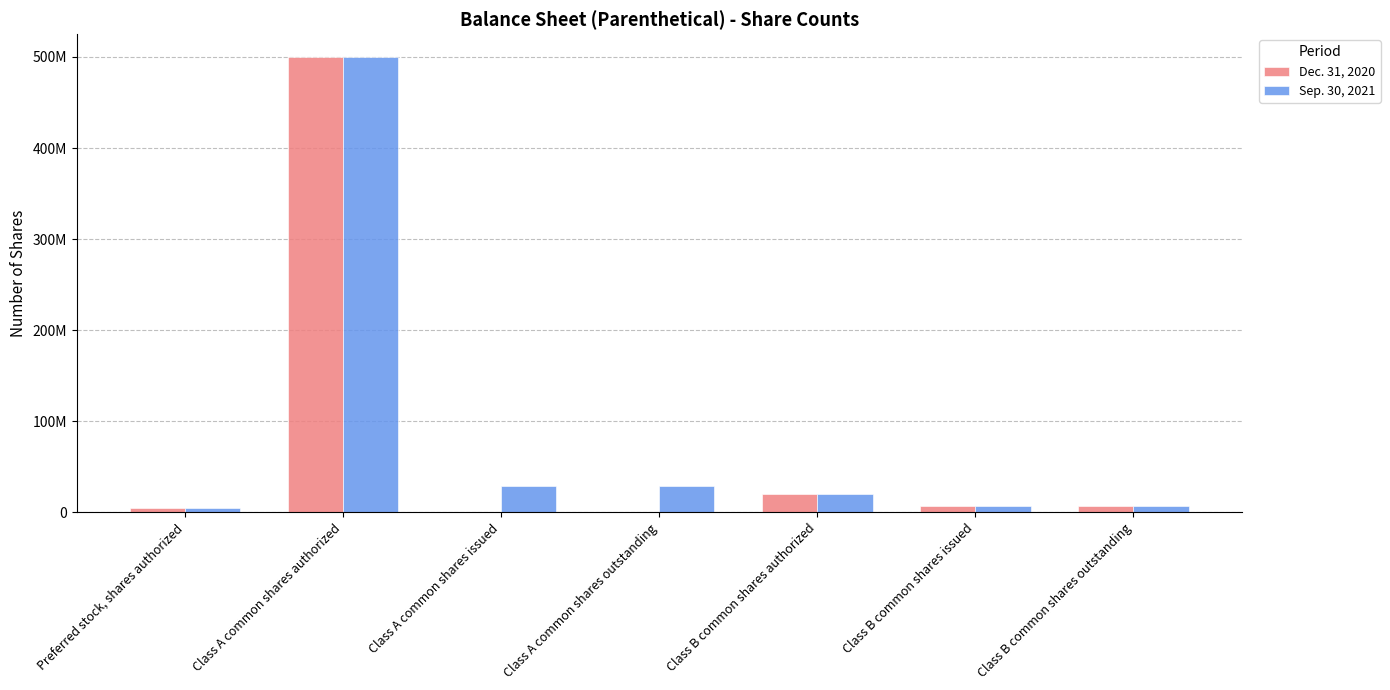

Are the bars horizontal?

No